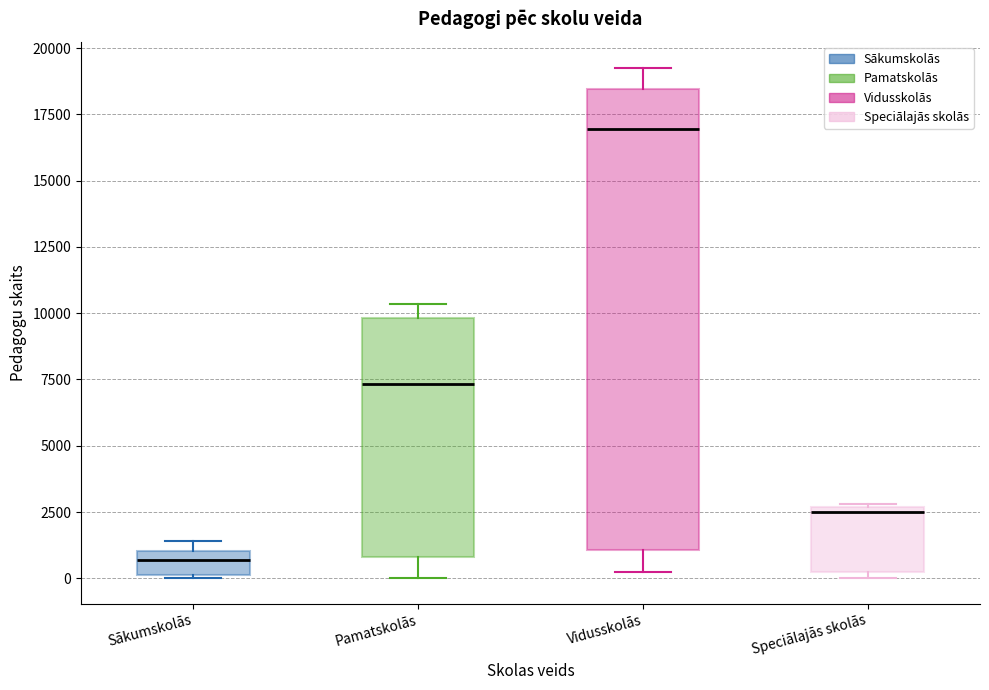

Which box's median line is the highest?

Vidusskolās